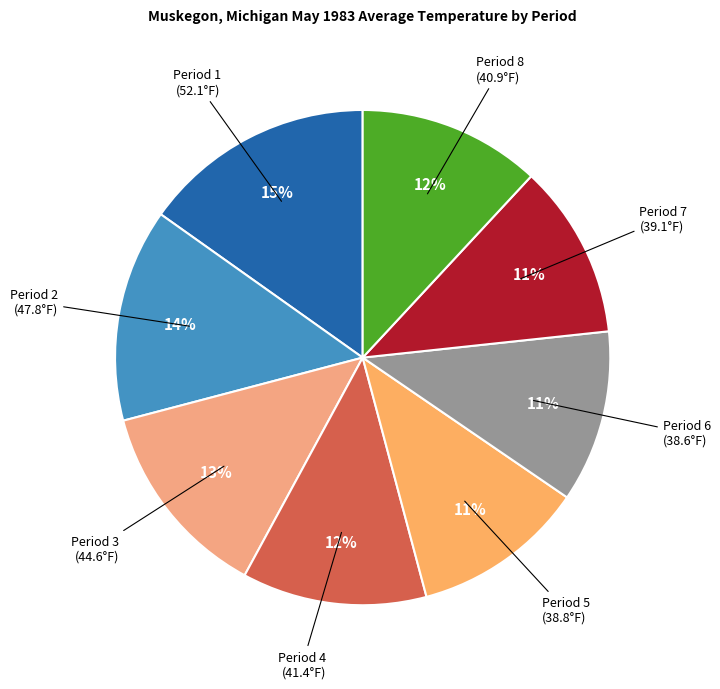

Count the number of slices in the pie.

8